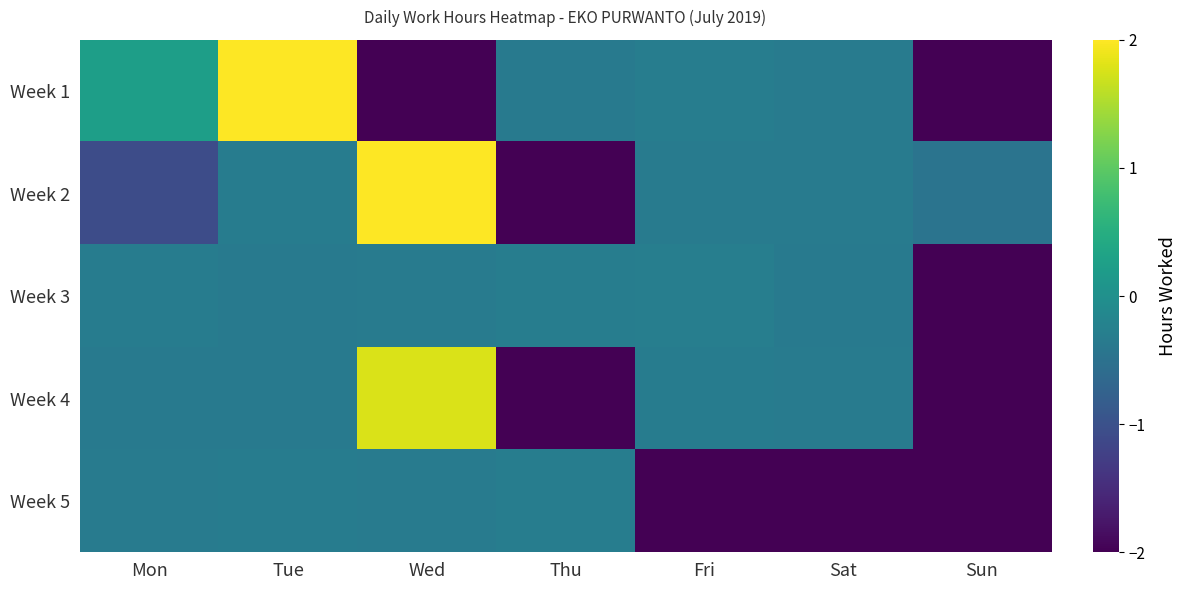

What is the minimum value shown in the chart?

-5.1